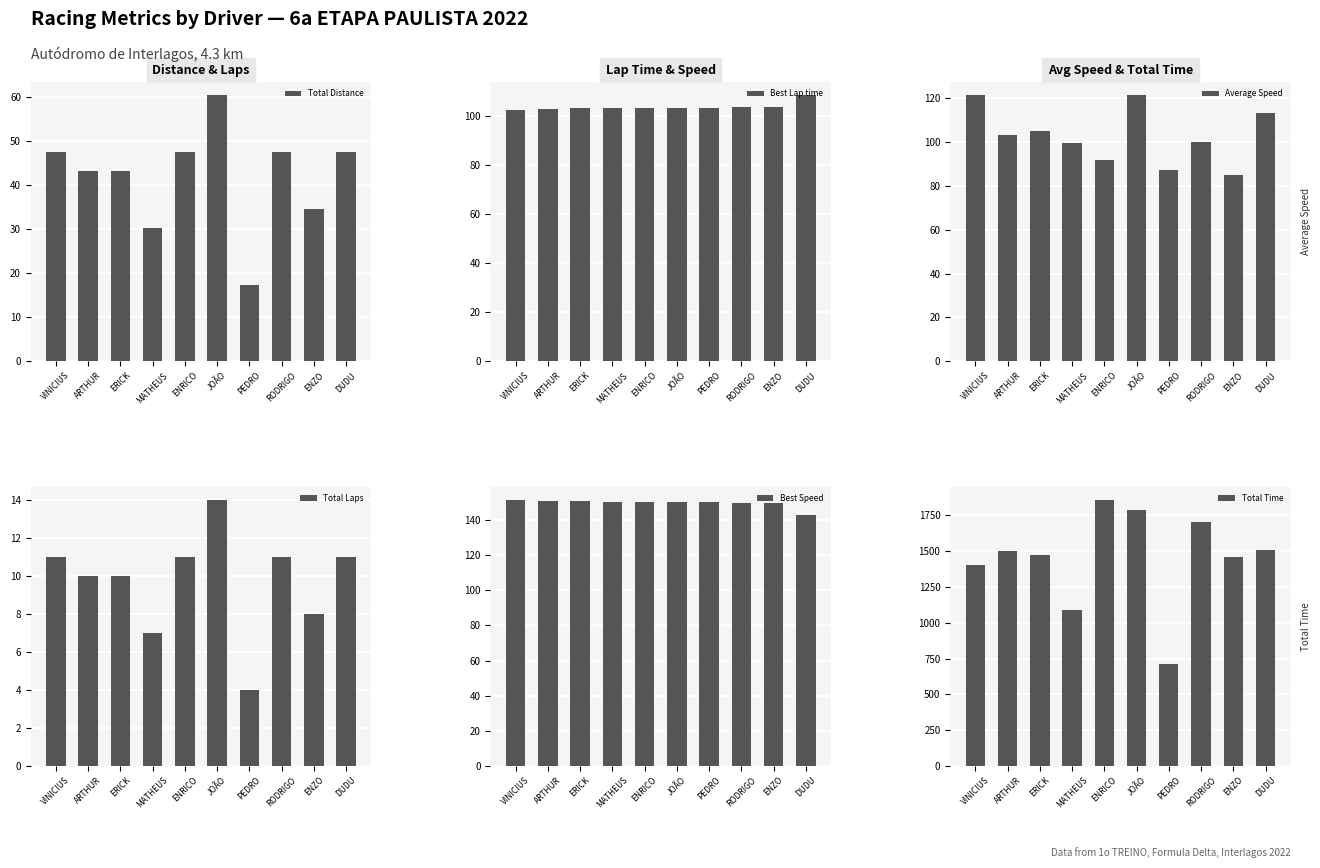

Which label corresponds to the largest value in the chart?

ENRICO